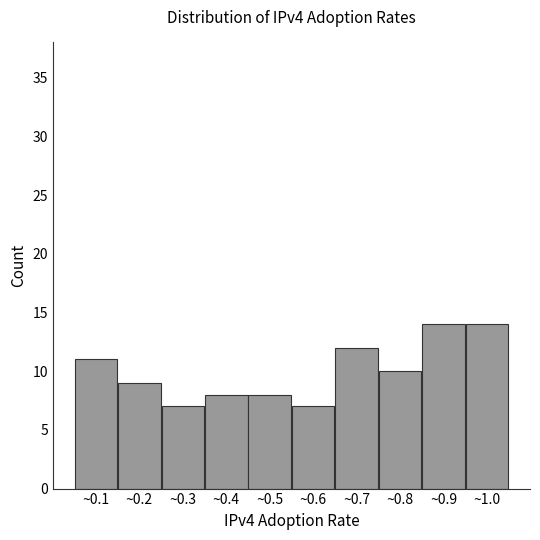

Reading right to left, what are all the values shown in this chart?

14	14	10	12	7	8	8	7	9	11